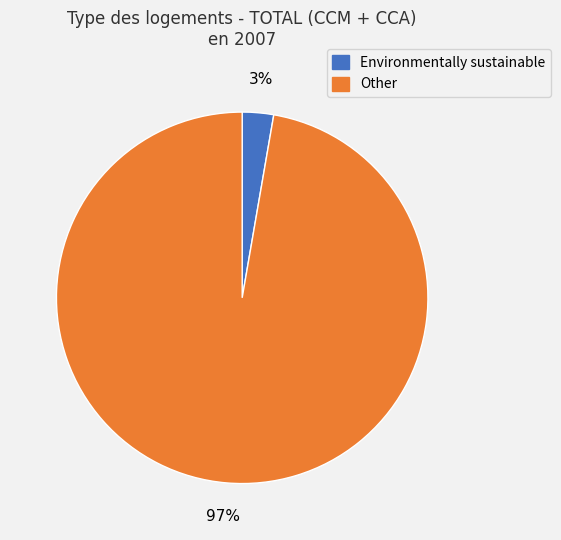

Is there a majority slice in this chart?

Yes